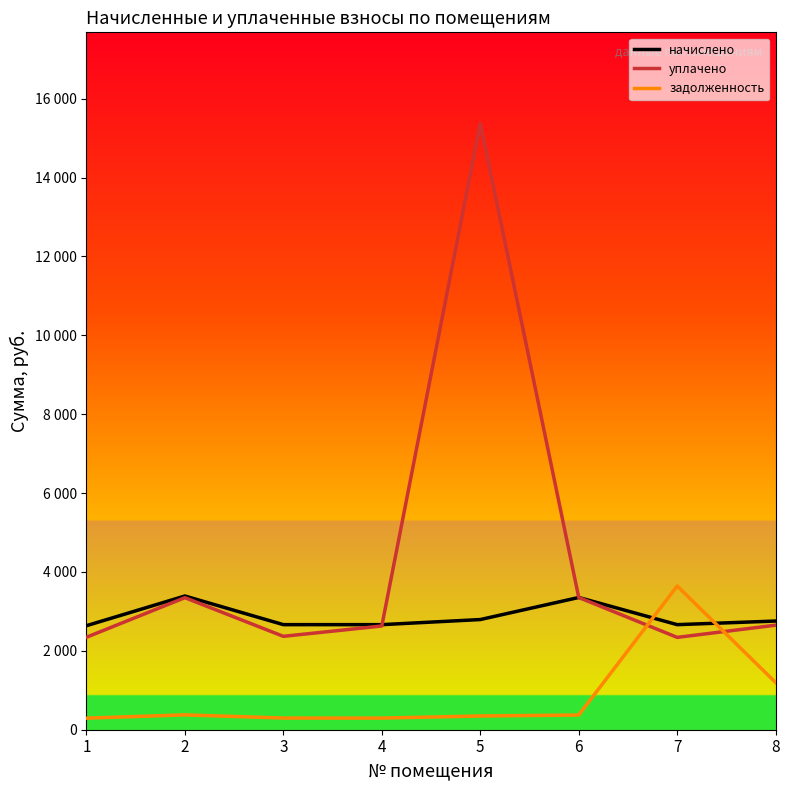

What is the difference between the highest and lowest values at 7?

1304.3